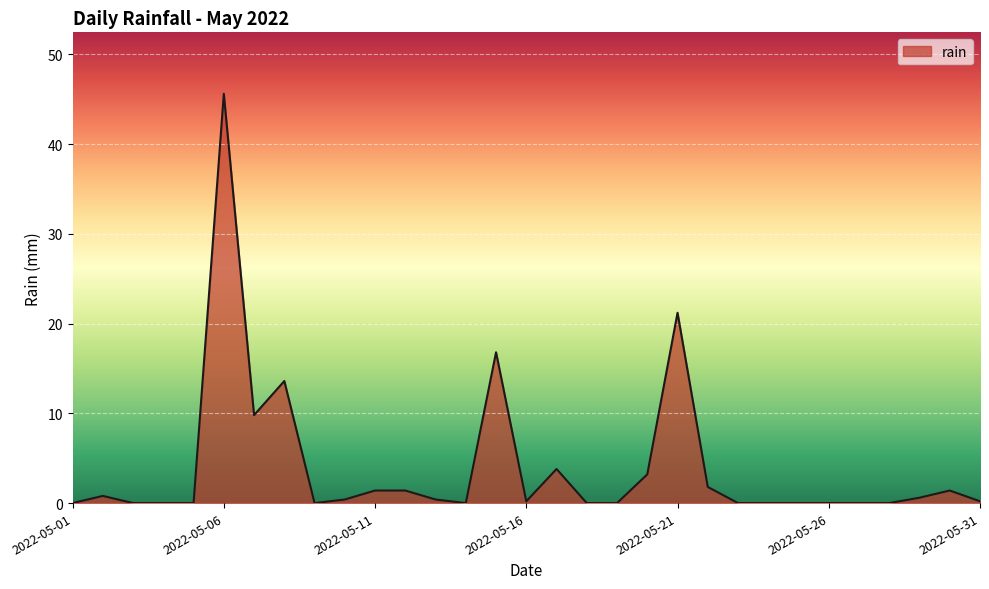

What is the maximum value shown in the chart?

45.6